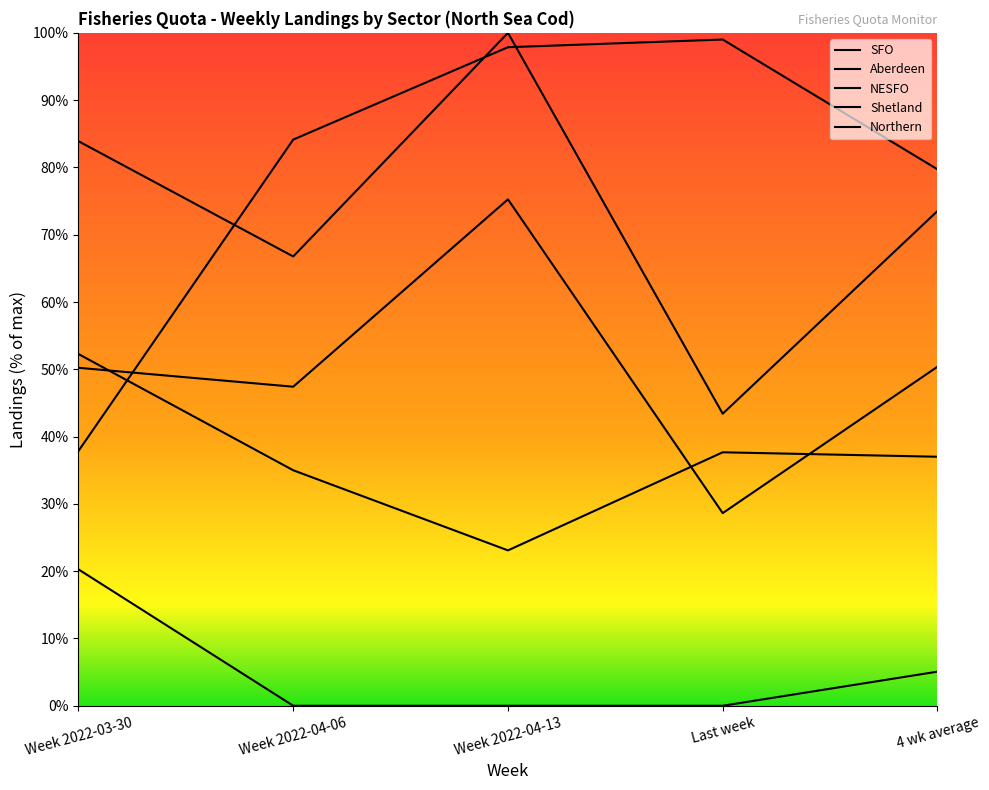

At how many categories does at least one series exceed 47?

5